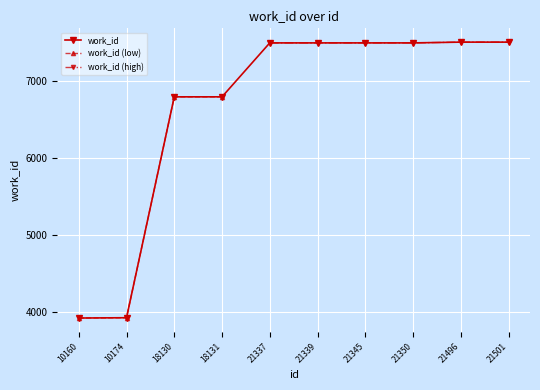

What is the value of the 1st point from the left?

3916